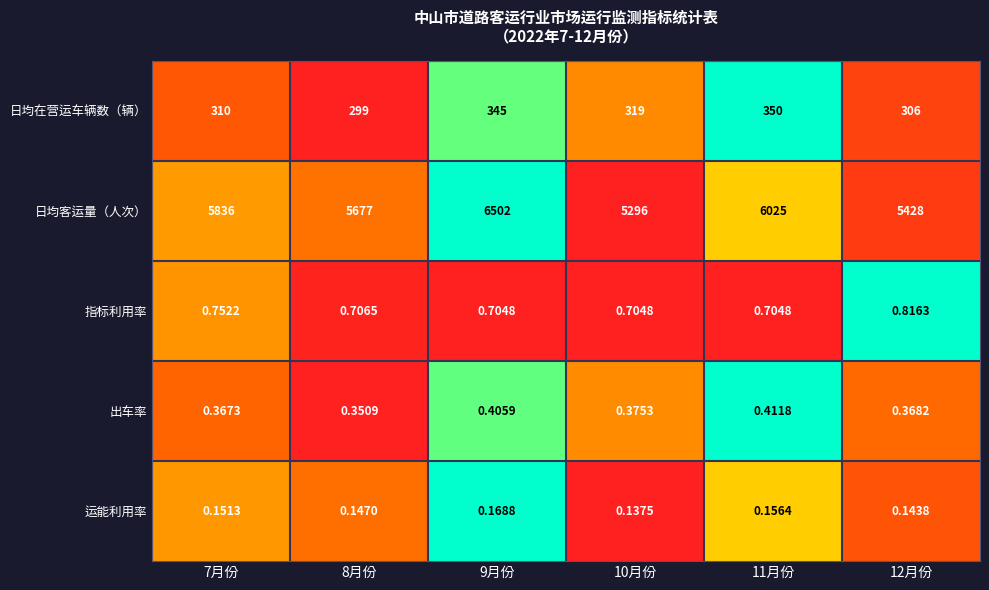

Is the value of 指标利用率 at 9月份 greater than the value of 日均客运量（人次） at 8月份?

No